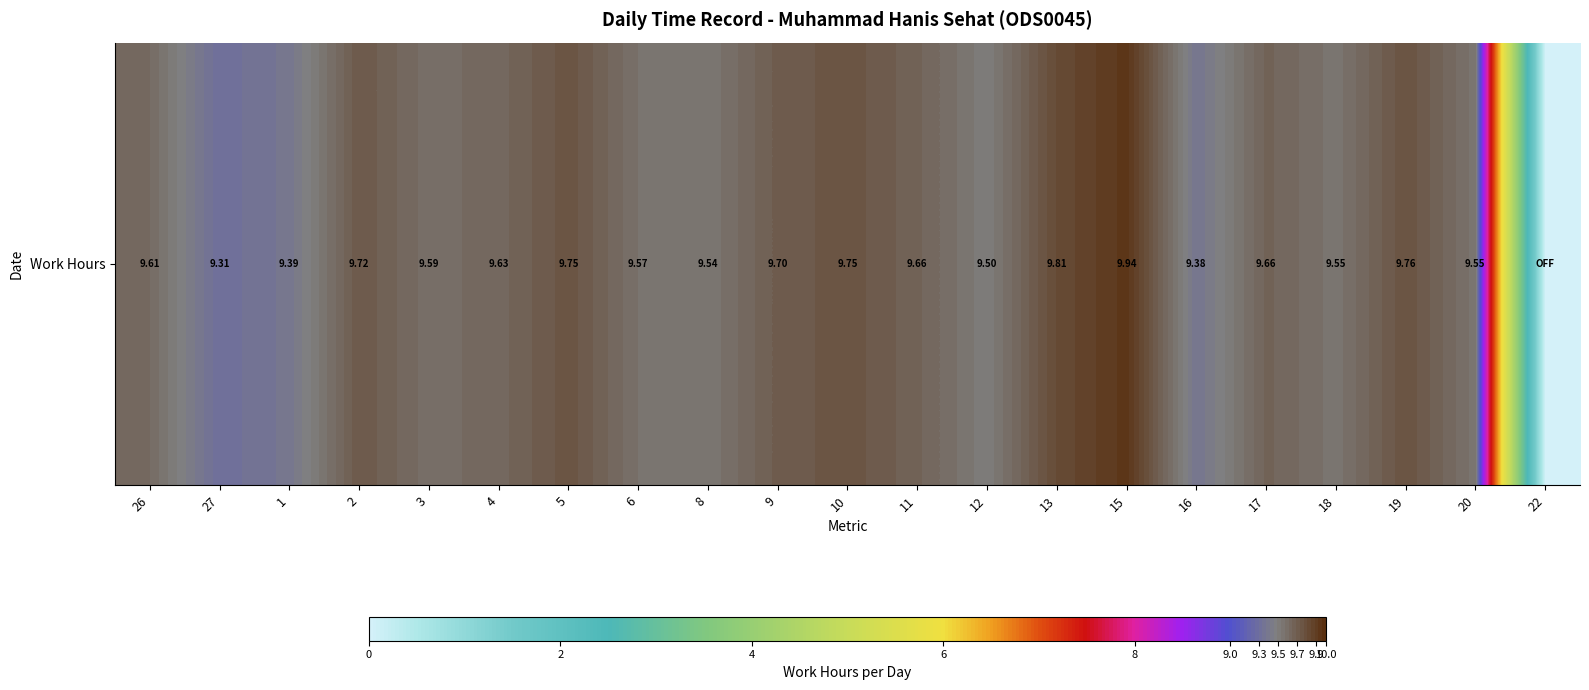

Reading left to right, extract all data points from this chart.

26=9.6	27=9.3	1=9.4	2=9.7	3=9.6	4=9.6	5=9.8	6=9.6	8=9.5	9=9.7	10=9.8	11=9.7	12=9.5	13=9.8	15=9.9	16=9.4	17=9.7	18=9.6	19=9.8	20=9.6	22=0.0